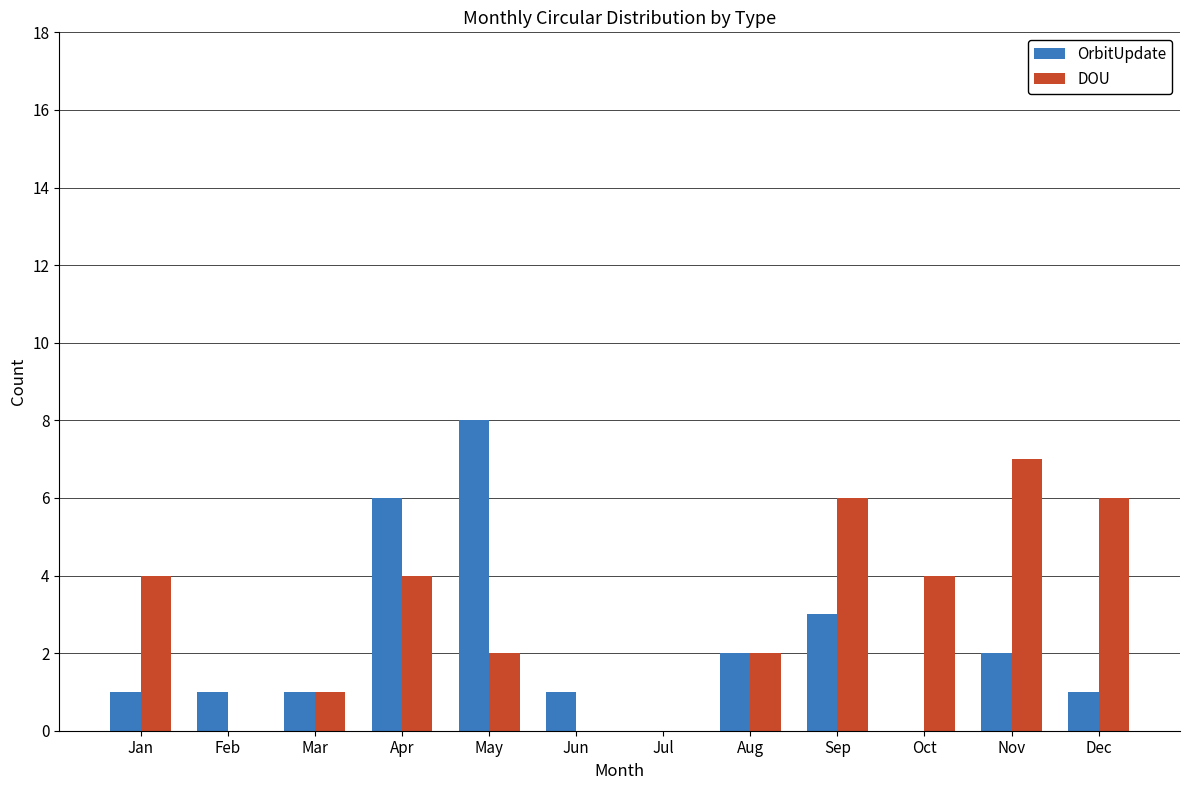

Which category has the highest value across all series?

May